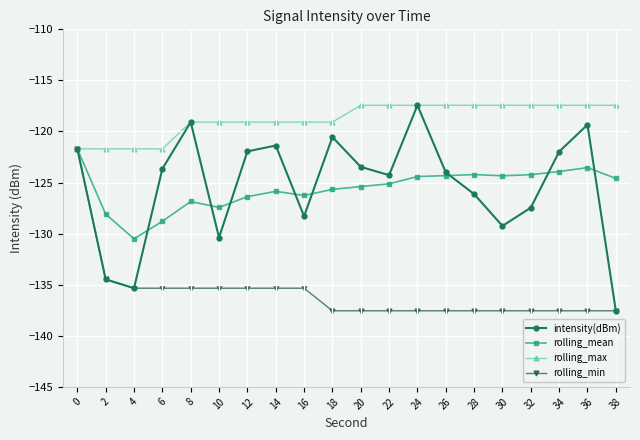

Is the value of rolling_mean at 38 greater than the value of rolling_min at 26?

Yes